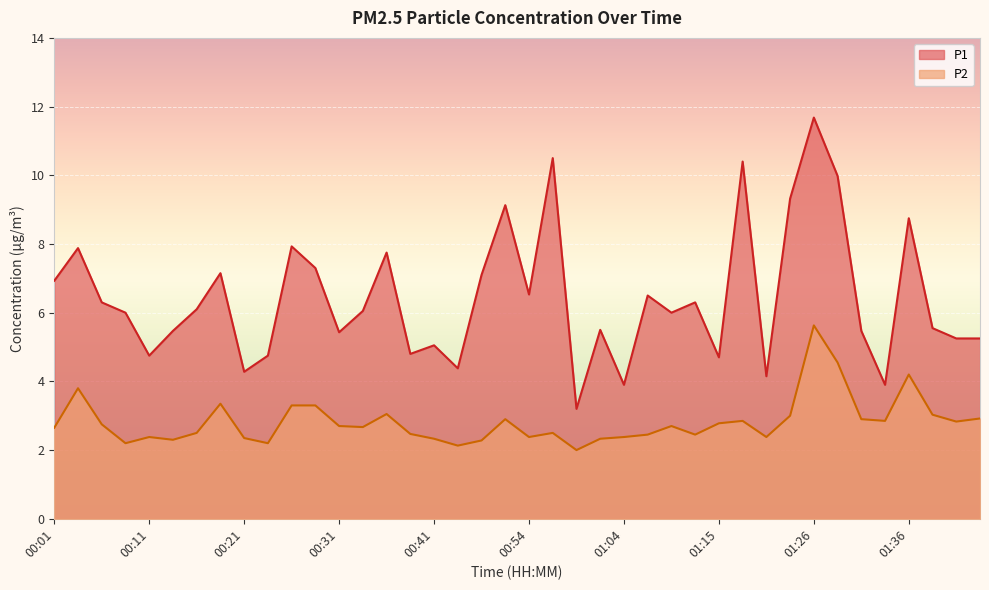

What is the label of the 35th point from the left?

01:31